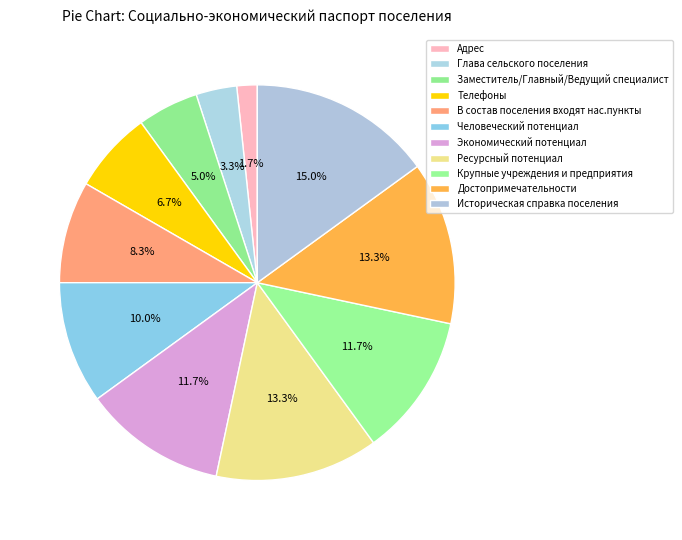

Which has a higher value, Крупные учреждения и предприятия or Заместитель/Главный/Ведущий специалист?

Крупные учреждения и предприятия